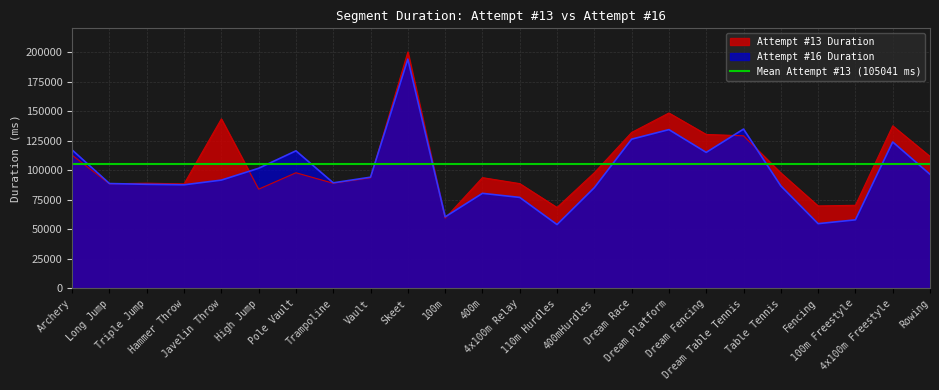

At how many categories does at least one series exceed 164269?

1